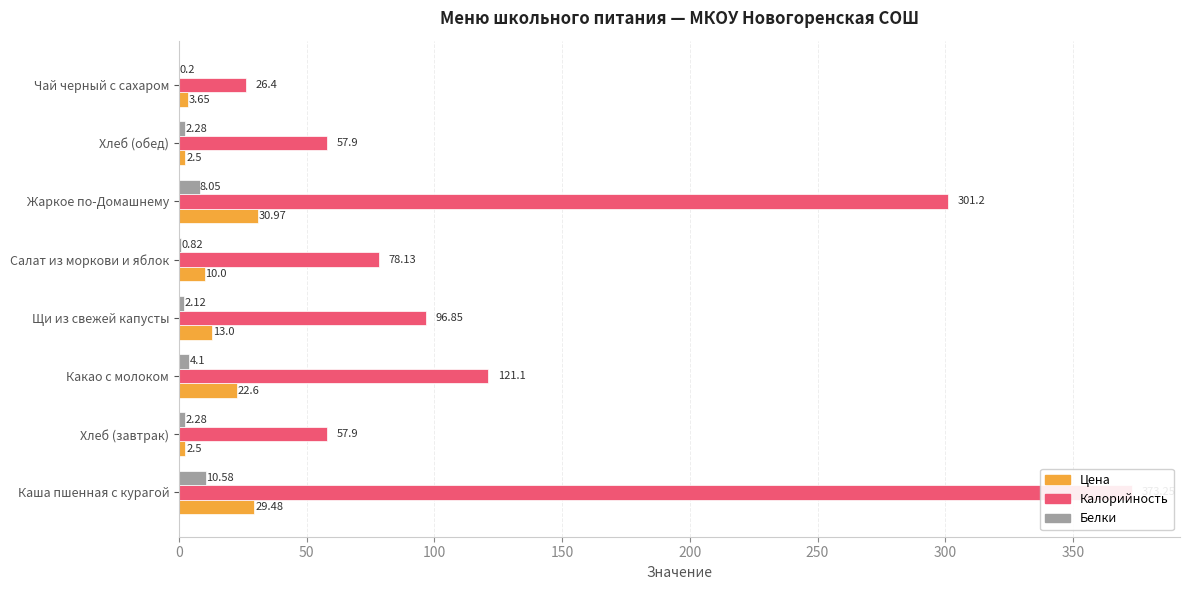

How many bars are there in each group?

3